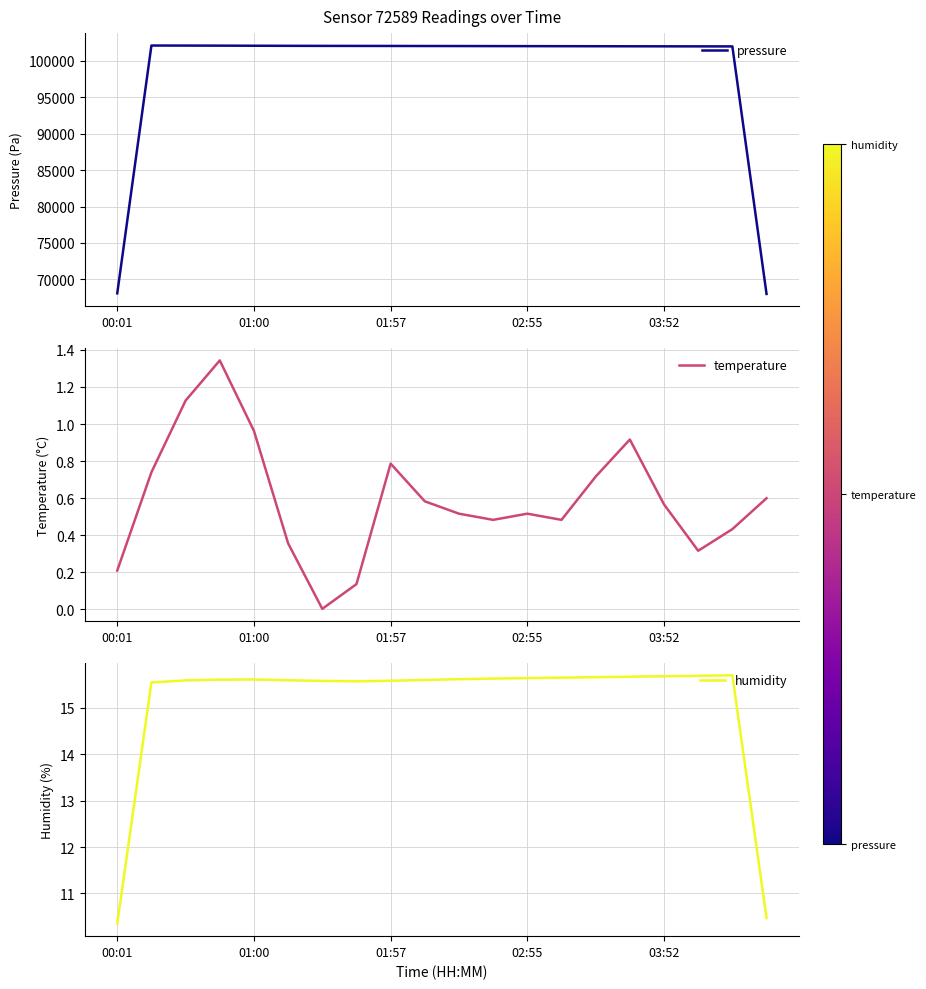

True or false: humidity has more than 2 points higher than both neighbors.

False